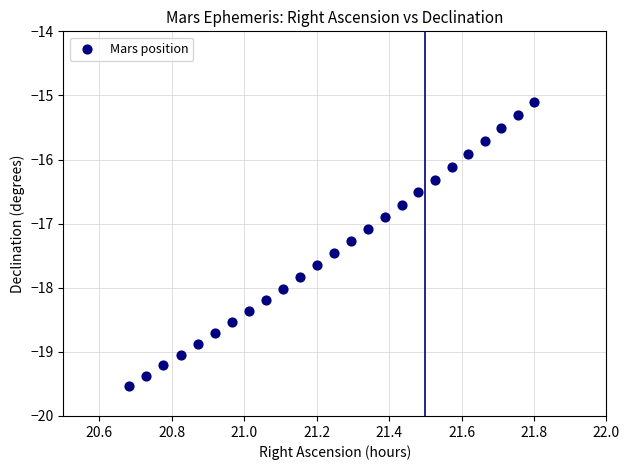

What is the range of X values (max minus min)?

1.1